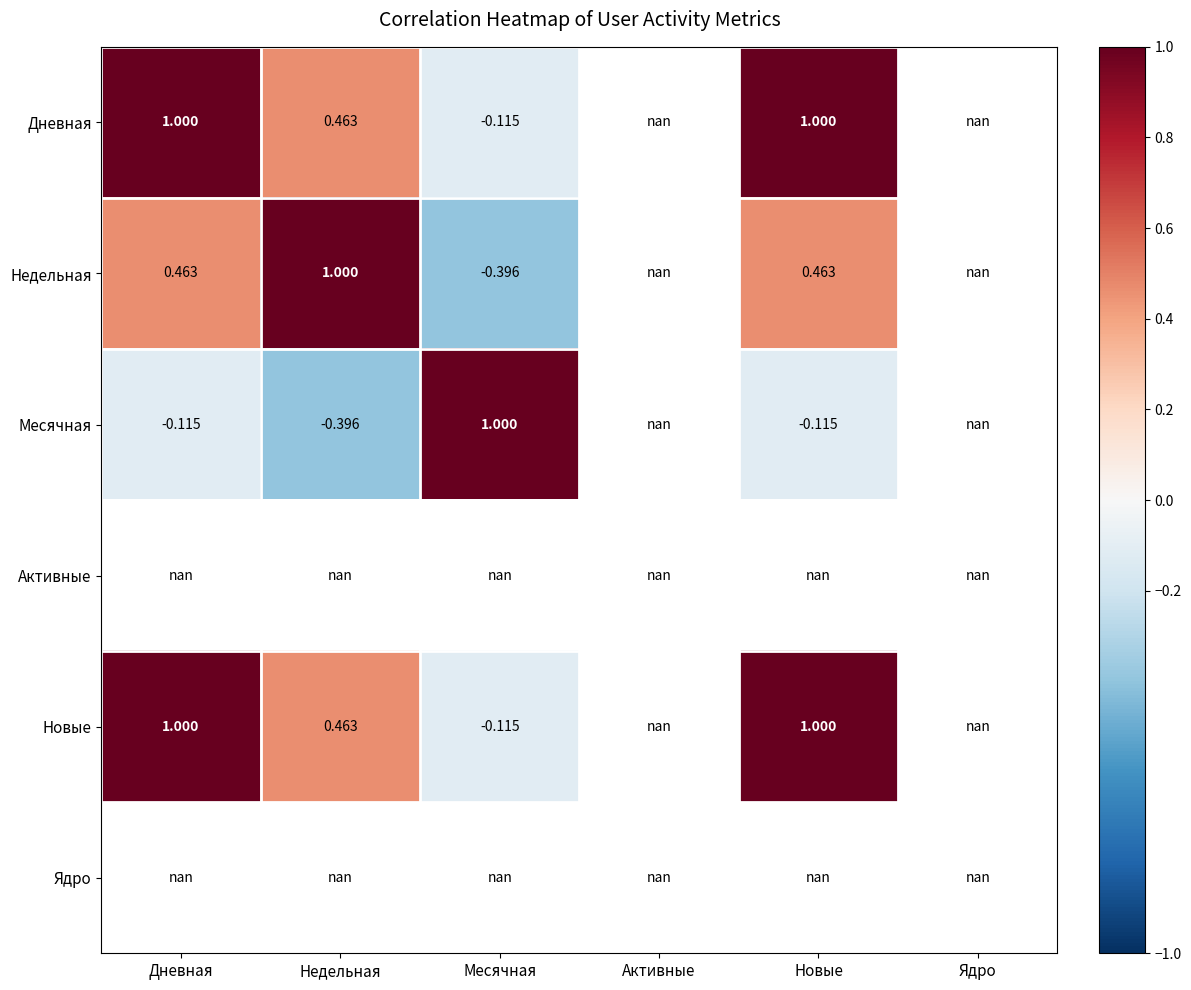

Where is Недельная nearest to the value 0?

Месячная